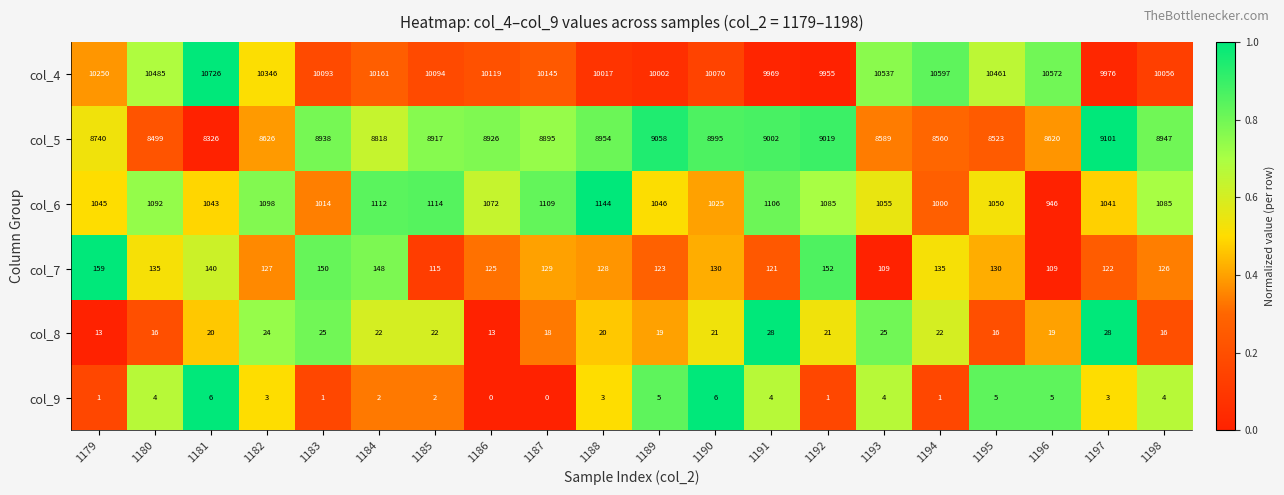

The value of col_4 at 1187 is 10145. True or false?

True